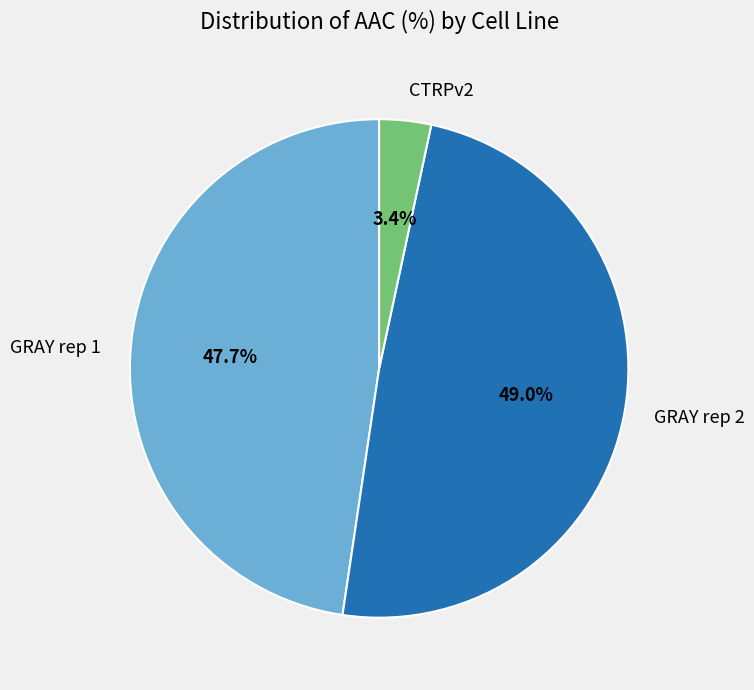

Combined, do CTRPv2 and GRAY rep 1 account for over 50%?

Yes